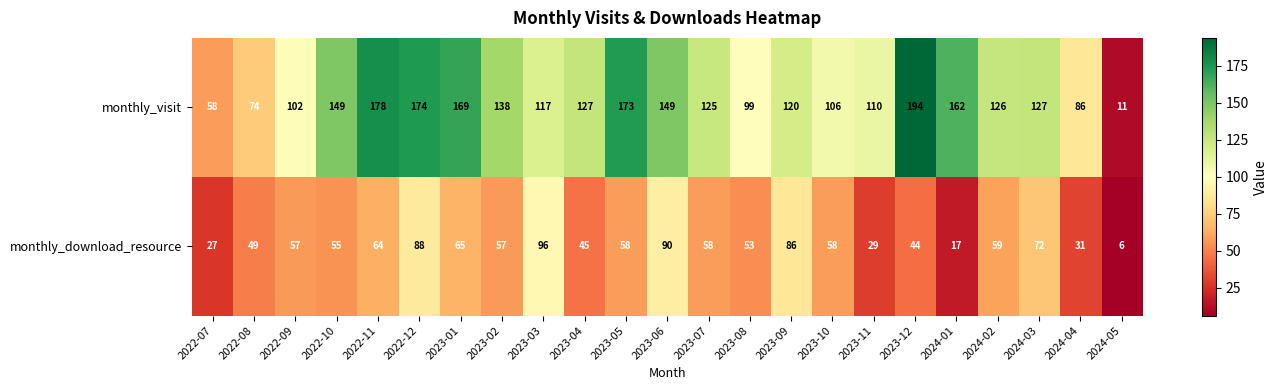

Rank the series by their maximum value, from lowest to highest.

monthly_download_resource, monthly_visit